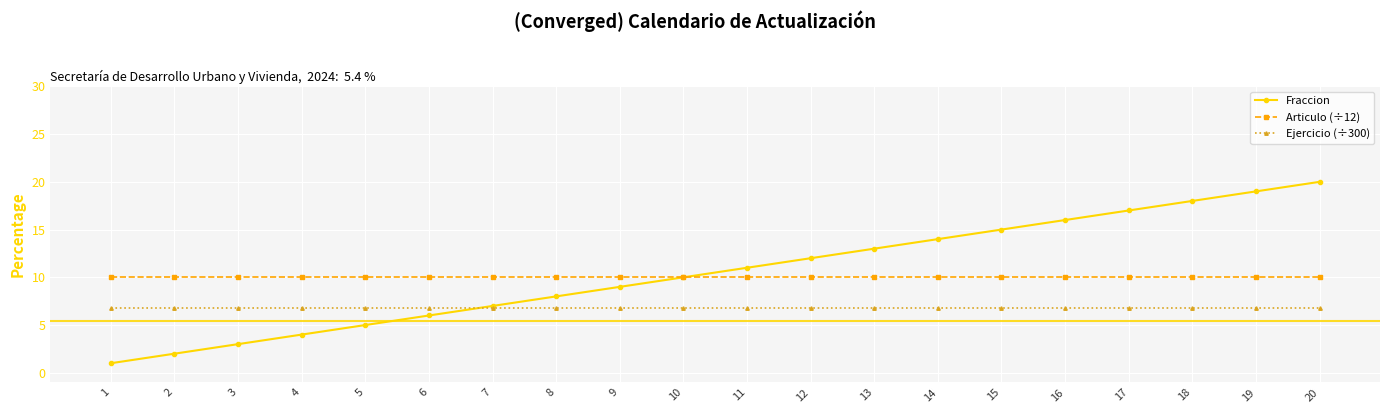

How many lines are shown in the chart?

3